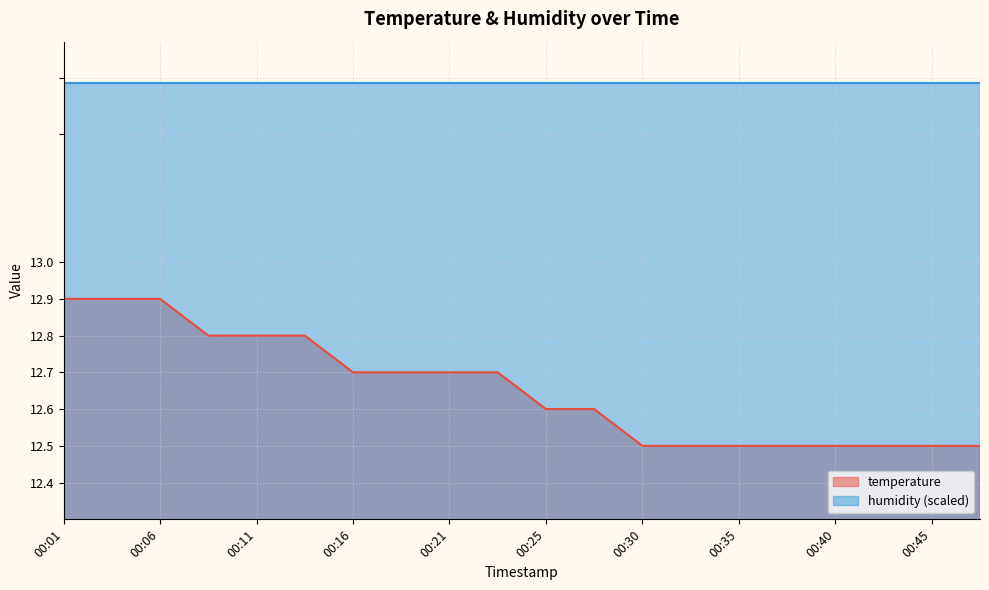

What is the ratio of the value at 00:47 to the value at 00:18?

1.0